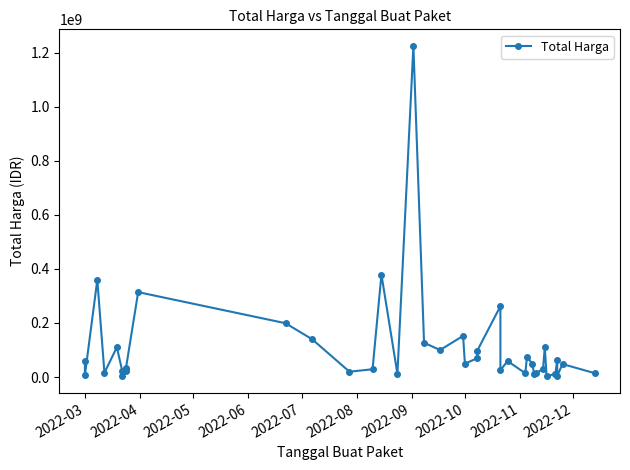

What is the value of the 4th point from the left?

15787200